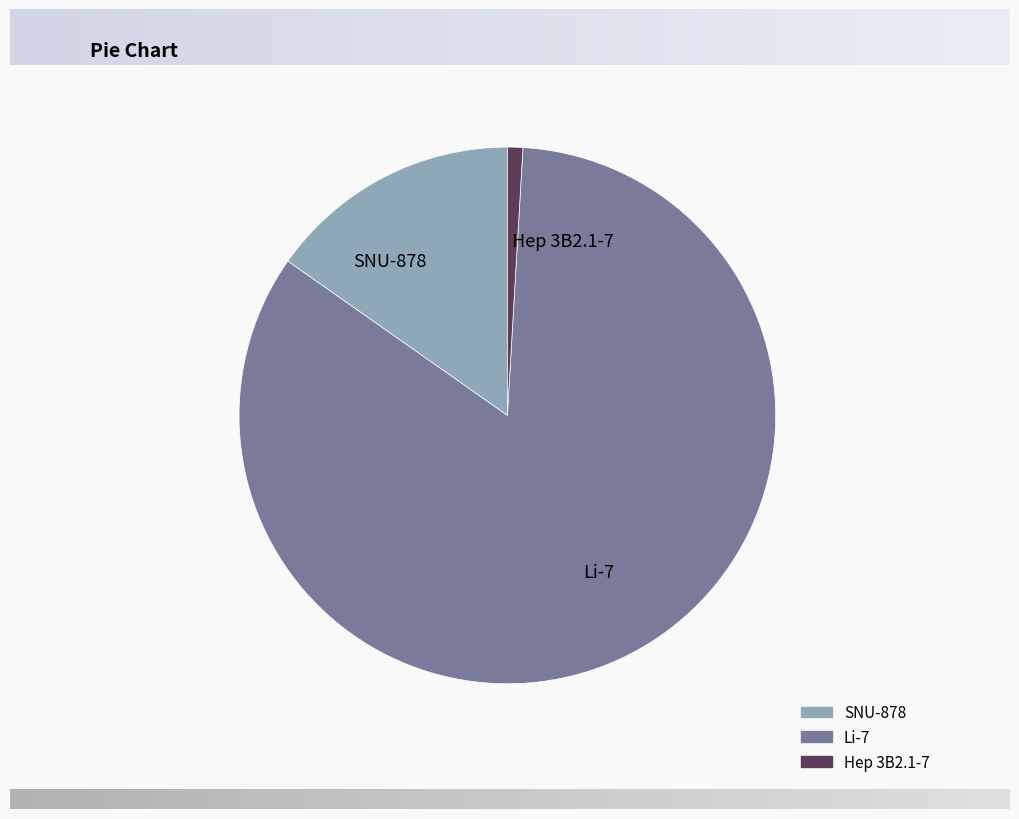

Is there a majority slice in this chart?

Yes